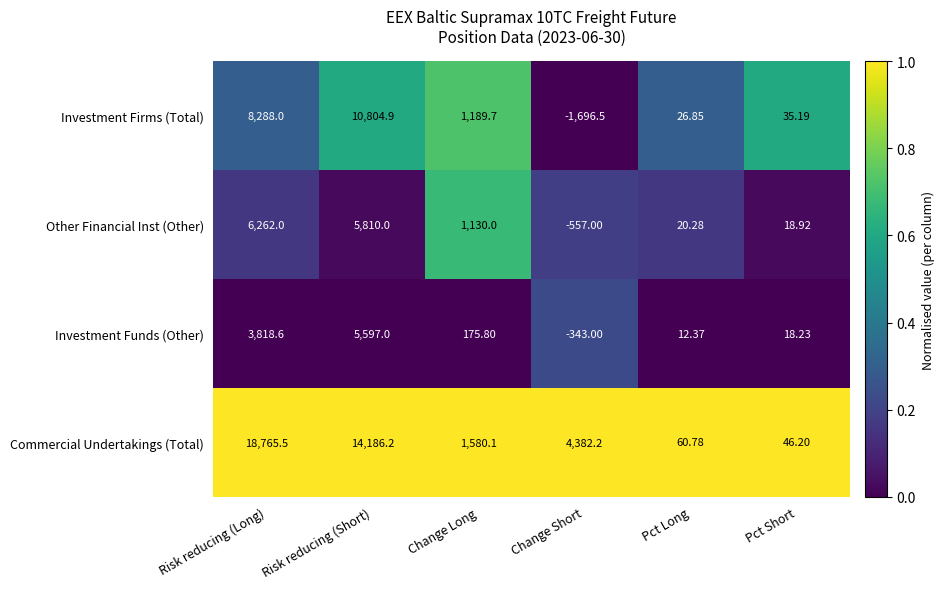

Between Change Short and Pct Long, which series saw the biggest shift?

Commercial Undertakings (Total)